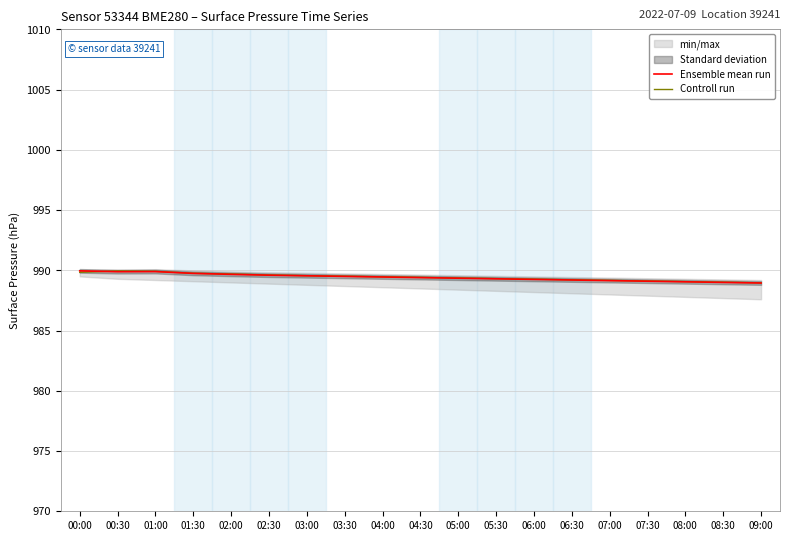

Is this an area chart (filled region under the line)?

No